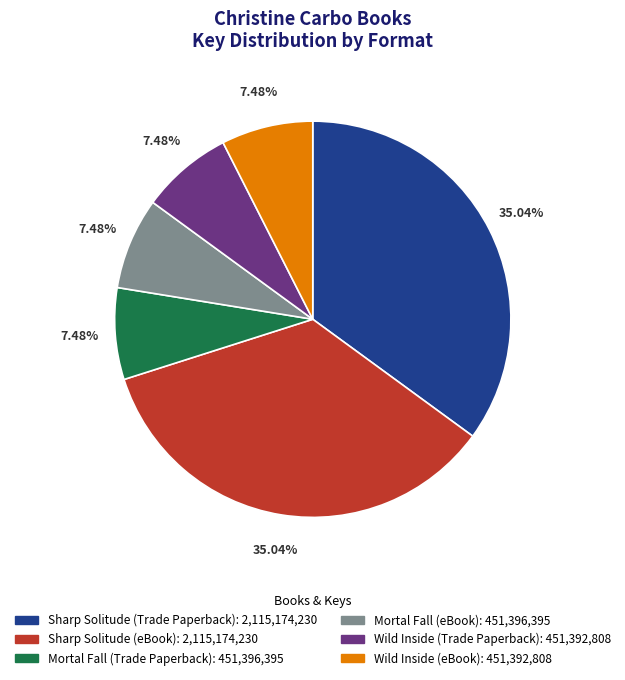

Is Sharp Solitude (eBook) the majority of the pie?

No